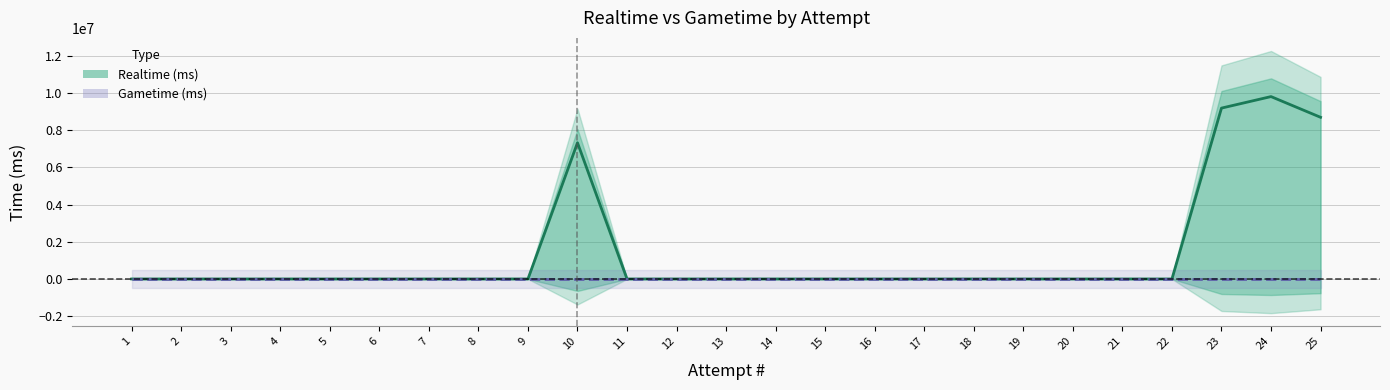

How many lines are shown in the chart?

2